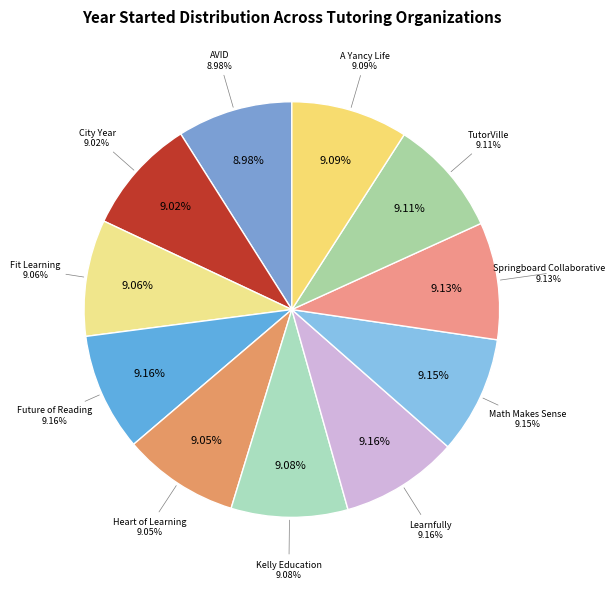

Which has a higher value, AVID or Math Makes Sense?

Math Makes Sense